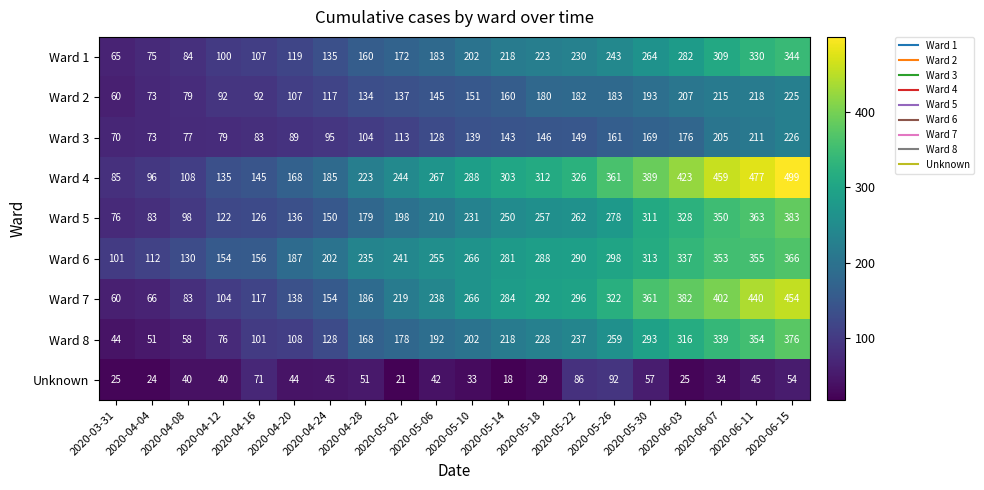

Which series has the largest range (max minus min)?

Ward 4